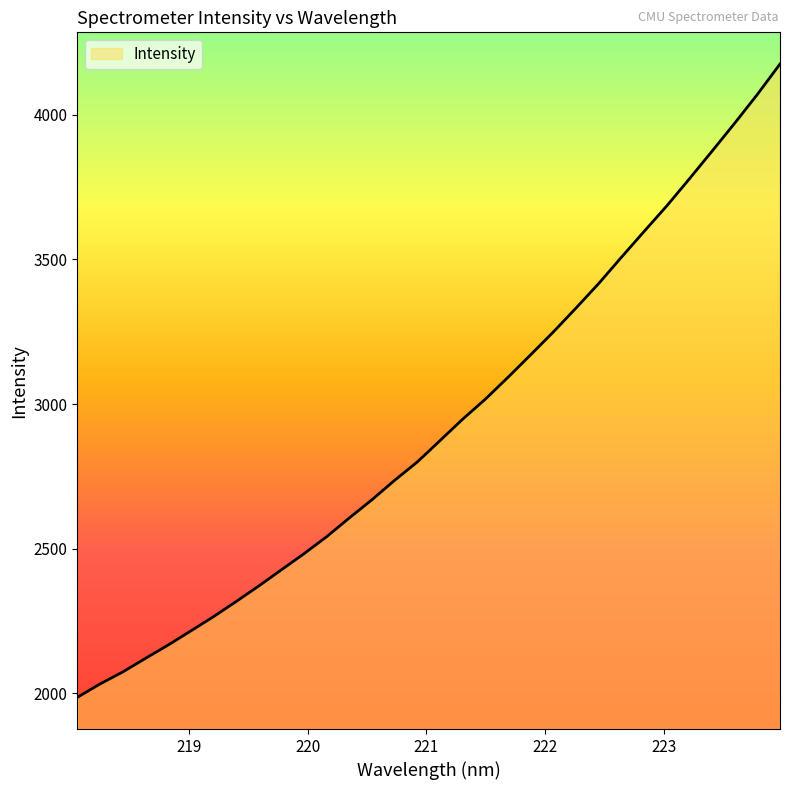

What is the smallest value displayed?

1986.3